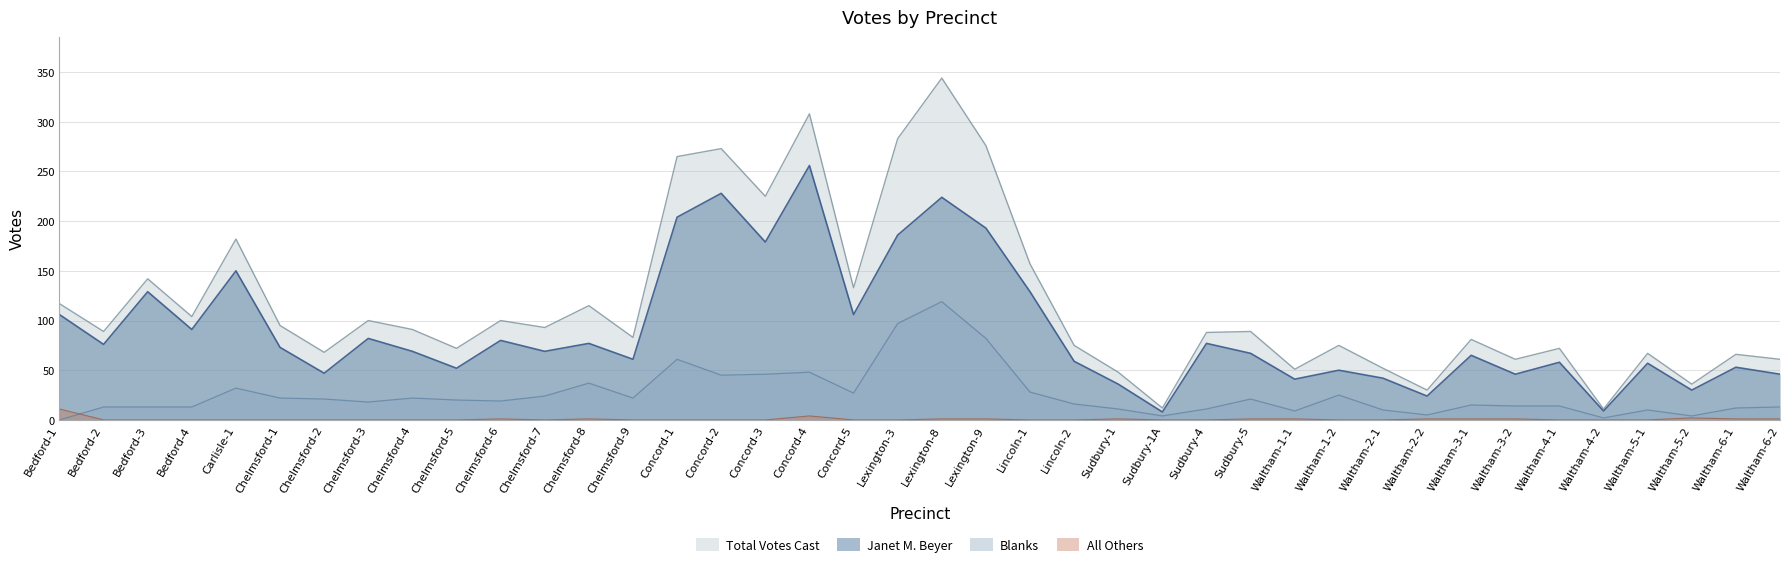

The value of Janet M. Beyer at Sudbury-1 is 23. True or false?

False